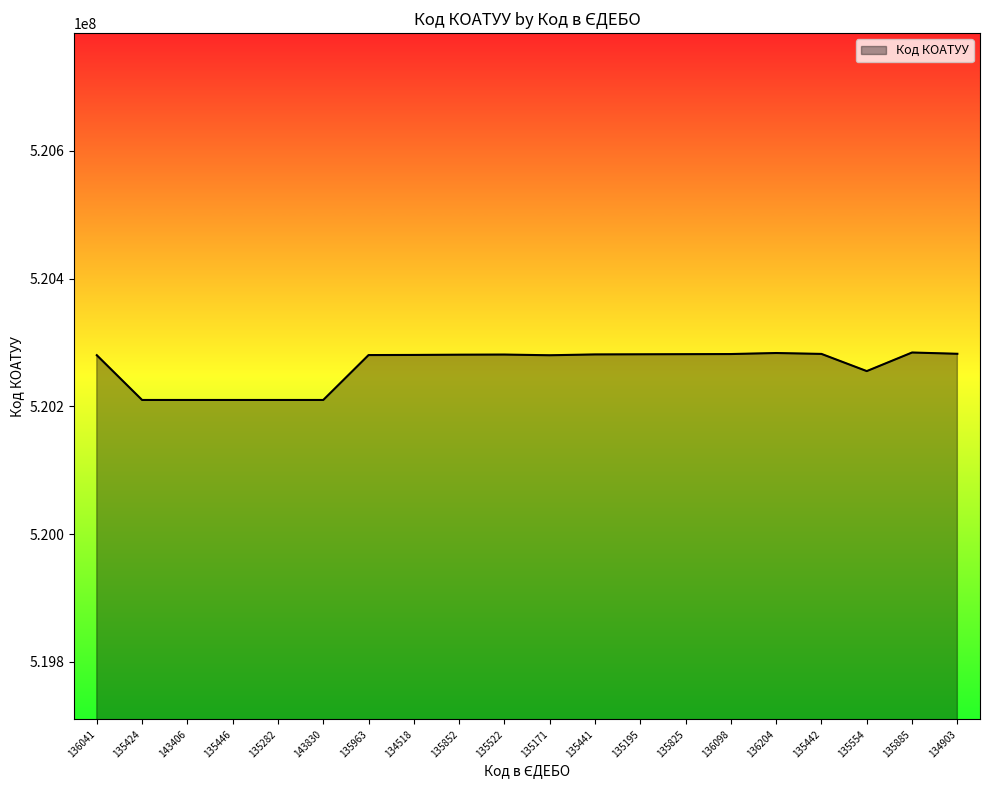

What is the maximum value shown in the chart?

520284409